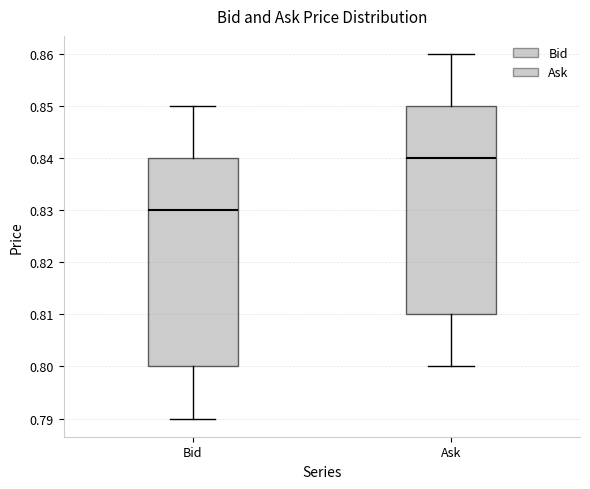

Reading left to right, read every box against the y-axis: the position of its median line, the range the box covers, and the ends of its whiskers. The values are not printed on the chart, so give them approximately, as read against the axis.

Bid: median 0.83, box 0.80 to 0.84, whiskers 0.79 to 0.85
Ask: median 0.84, box 0.81 to 0.85, whiskers 0.80 to 0.86